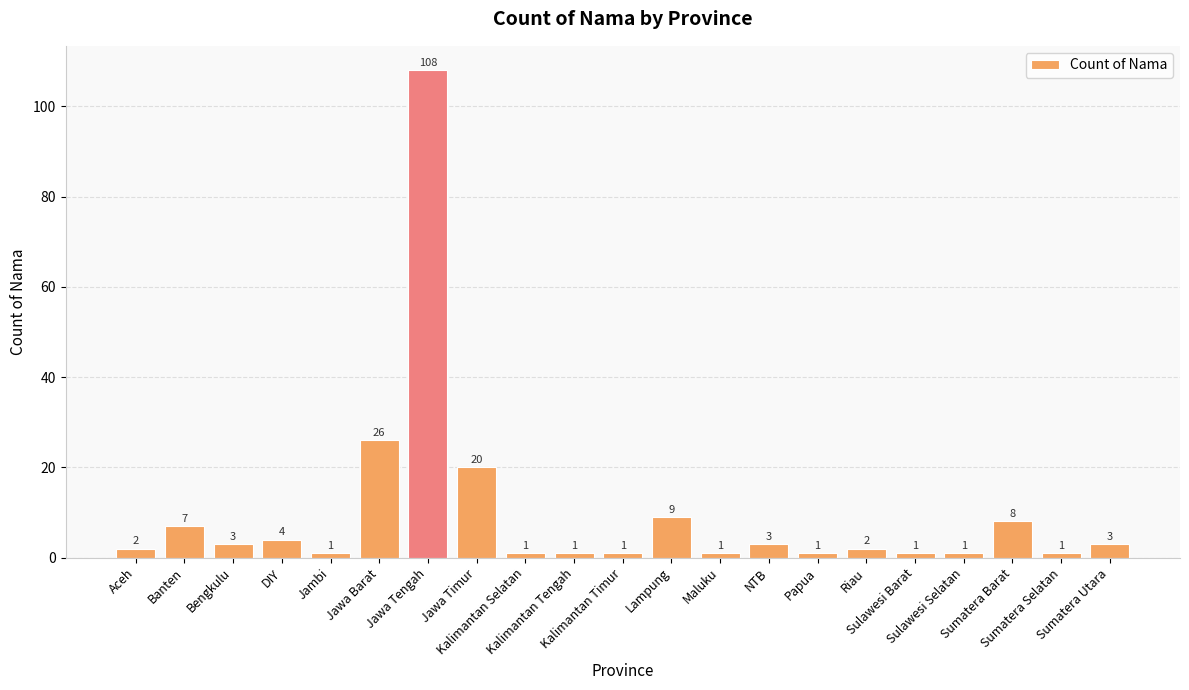

What is the greatest value displayed?

108